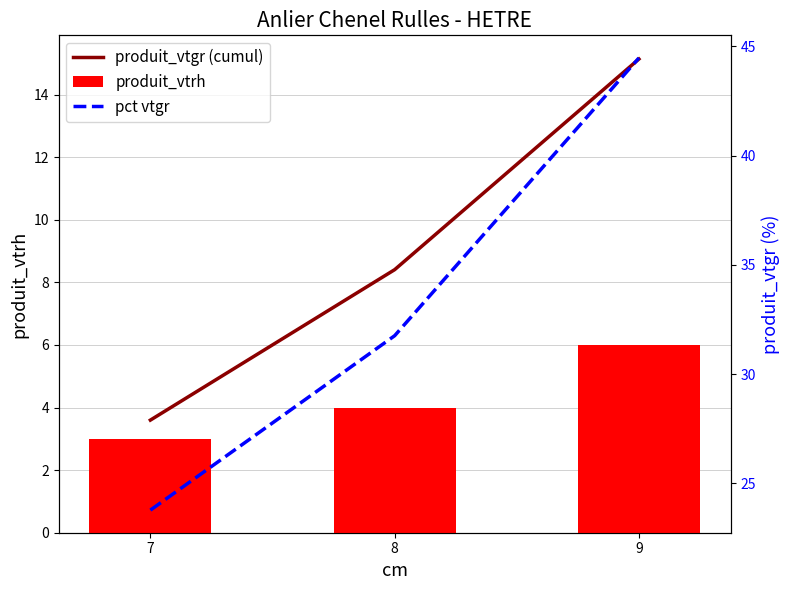

What are all the series names shown in the legend?

produit_vtgr (cumul), produit_vtrh, pct vtgr